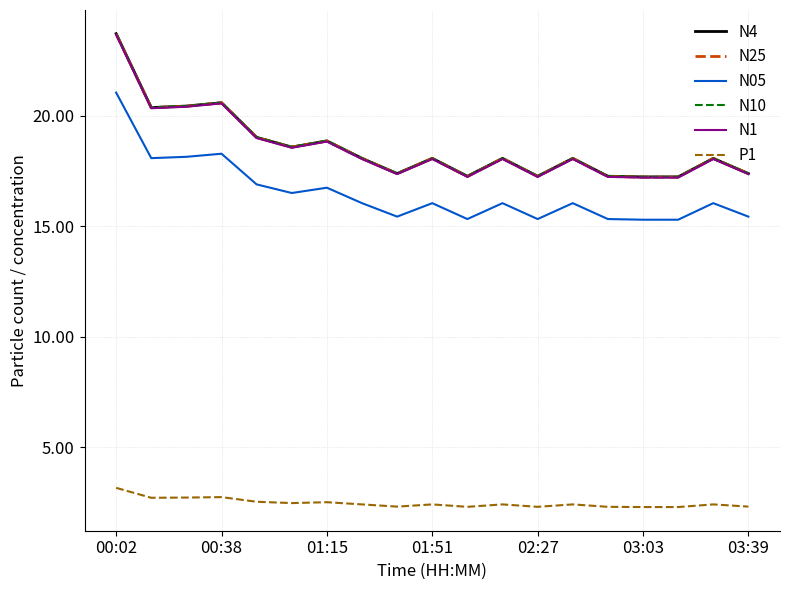

True or false: N25 and P1 cross at least once.

False